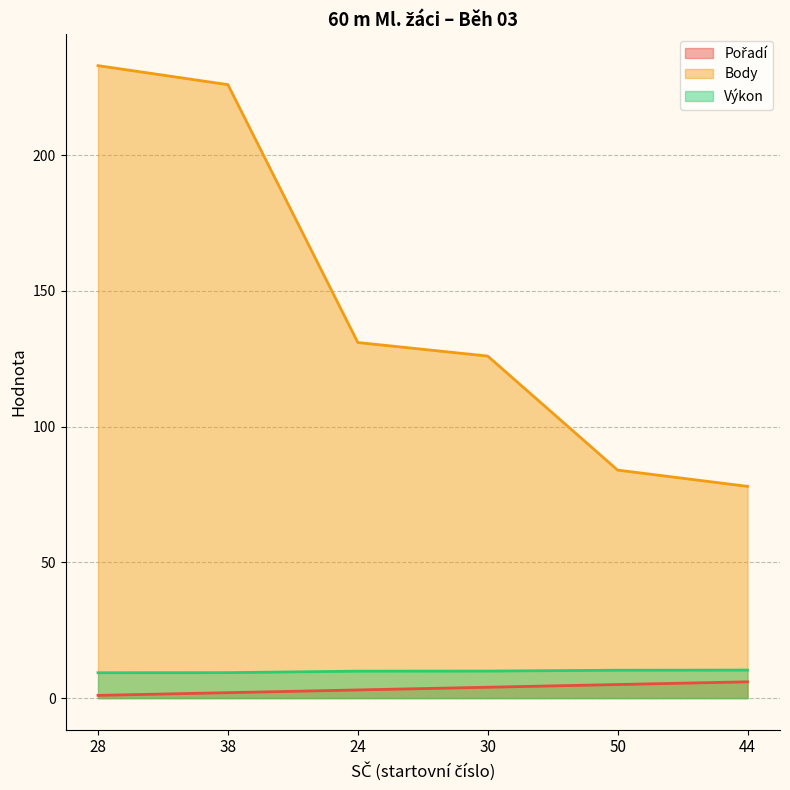

What is the label of the 1st point from the left?

28